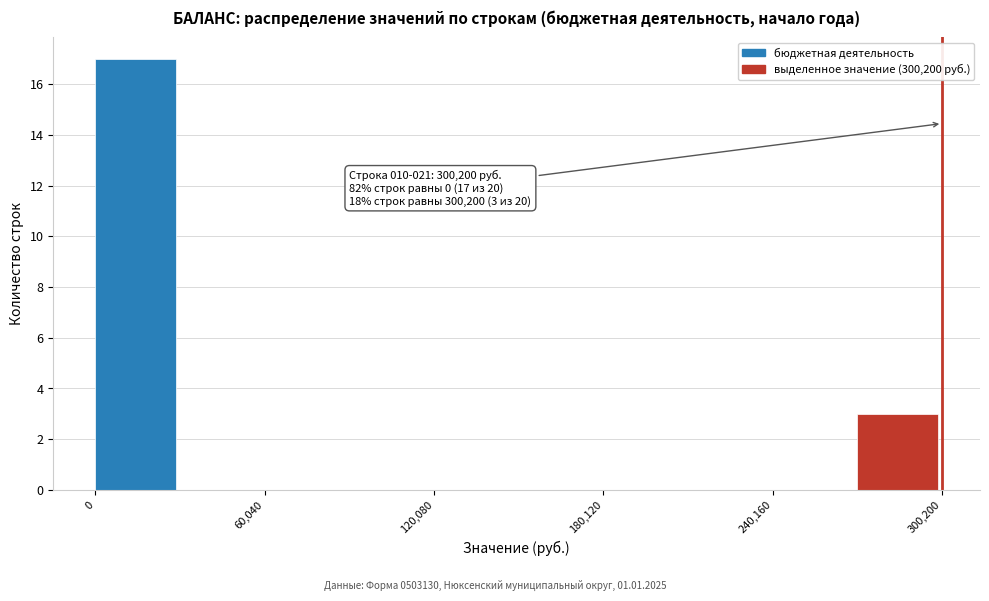

Around what value on the x-axis is the tallest bar? Give the approximate position of its centre, as read against the axis.

10000